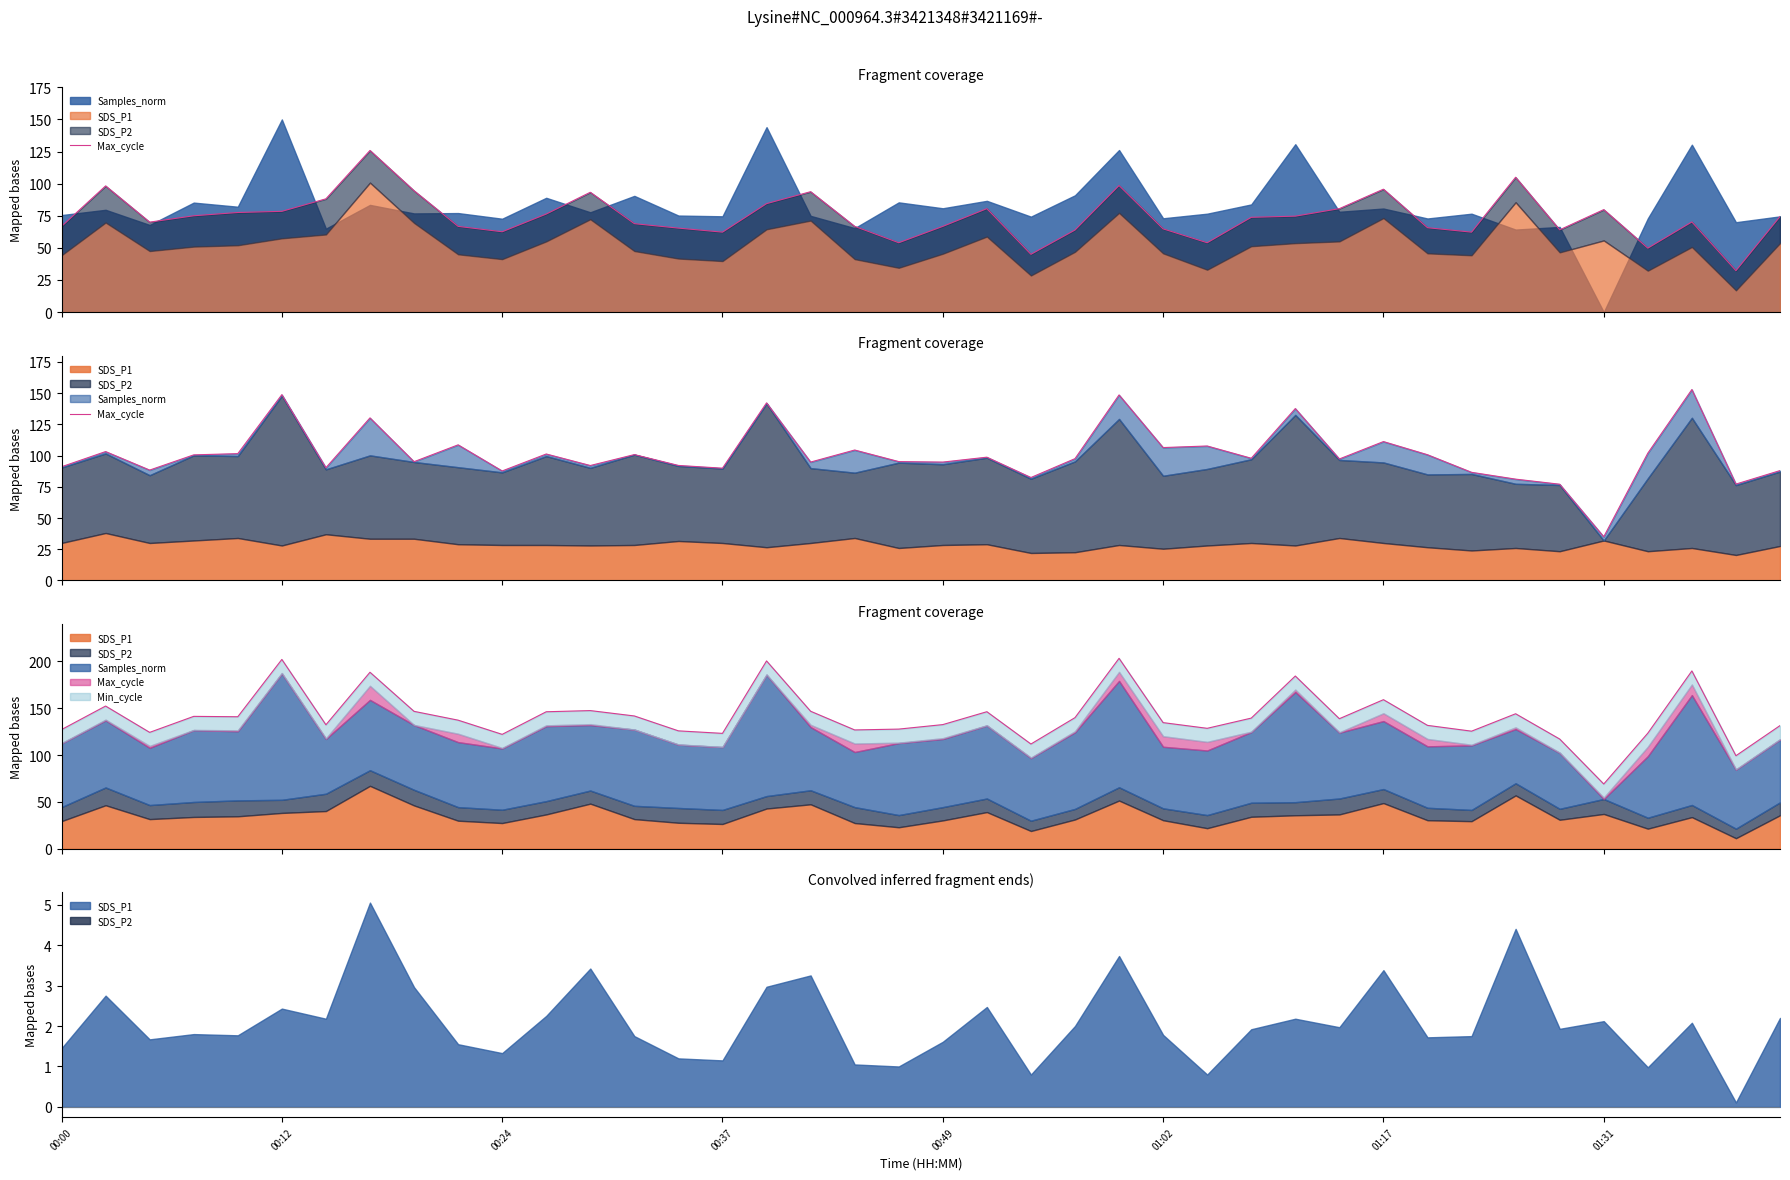

Count the number of values greater than 97.

22